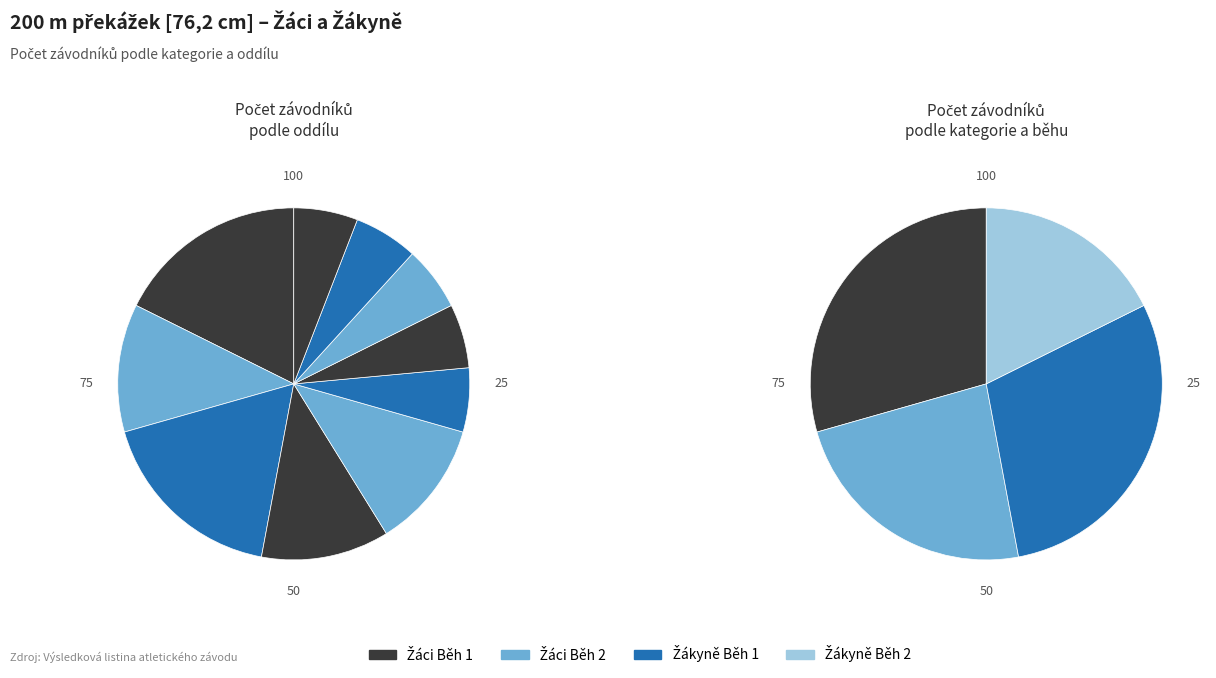

Which category has the smallest portion of the pie?

Žákyně Běh 2